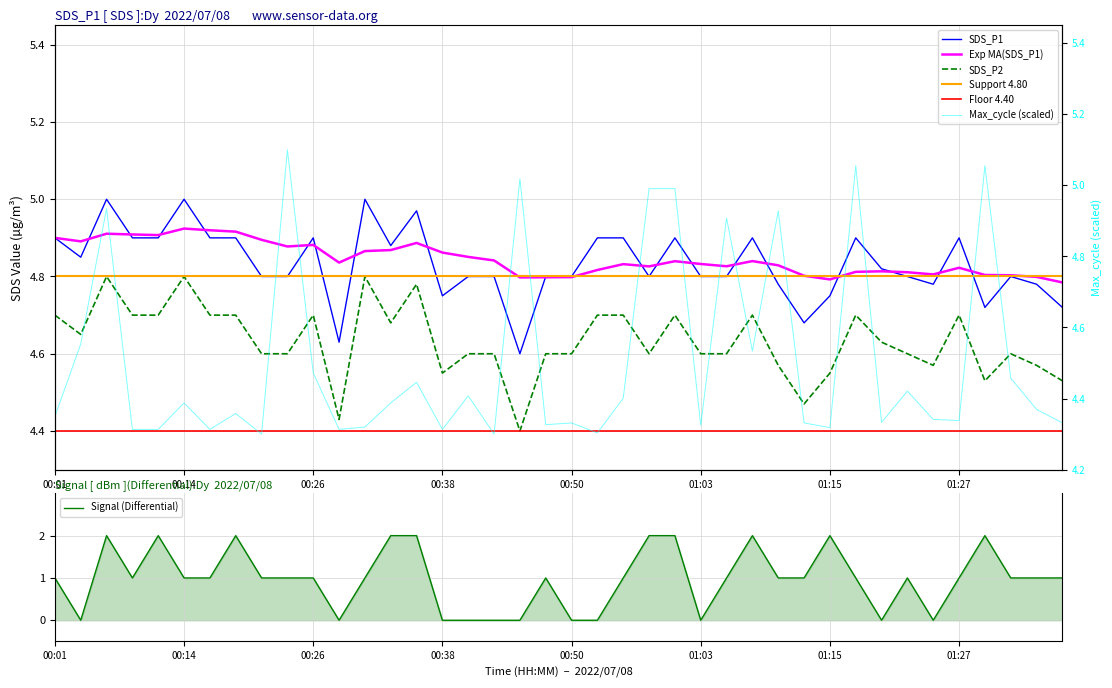

Which has a higher value, 01:17 or 00:09?

01:17